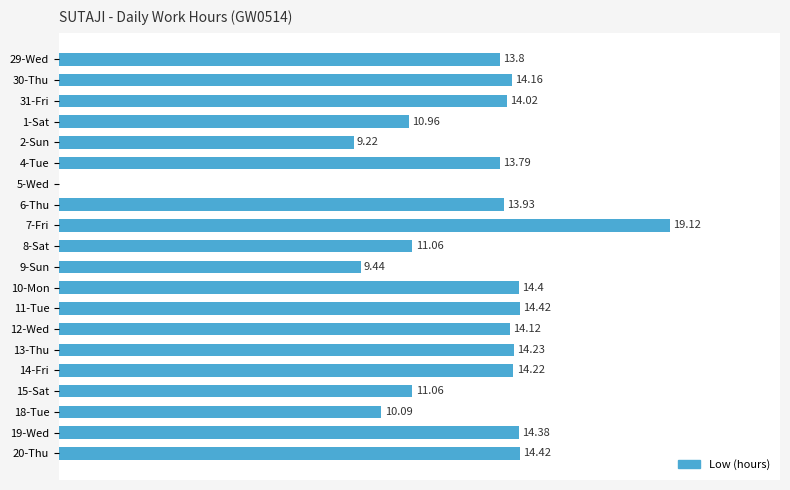

Which has a higher value, 29-Wed or 19-Wed?

19-Wed